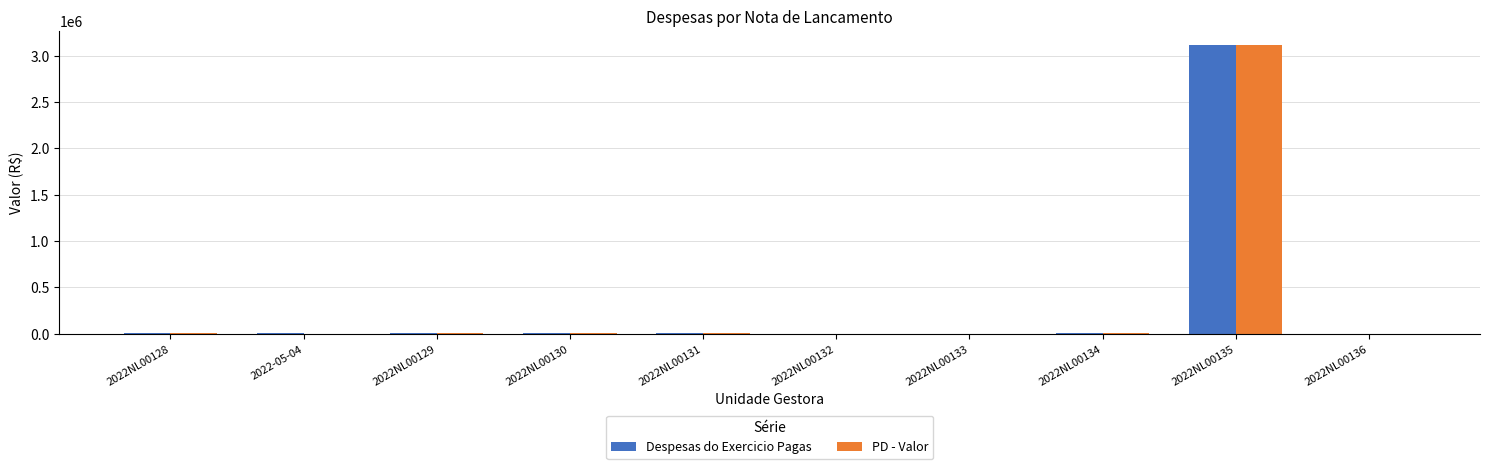

At which category is the sum across all series the highest?

2022NL00135